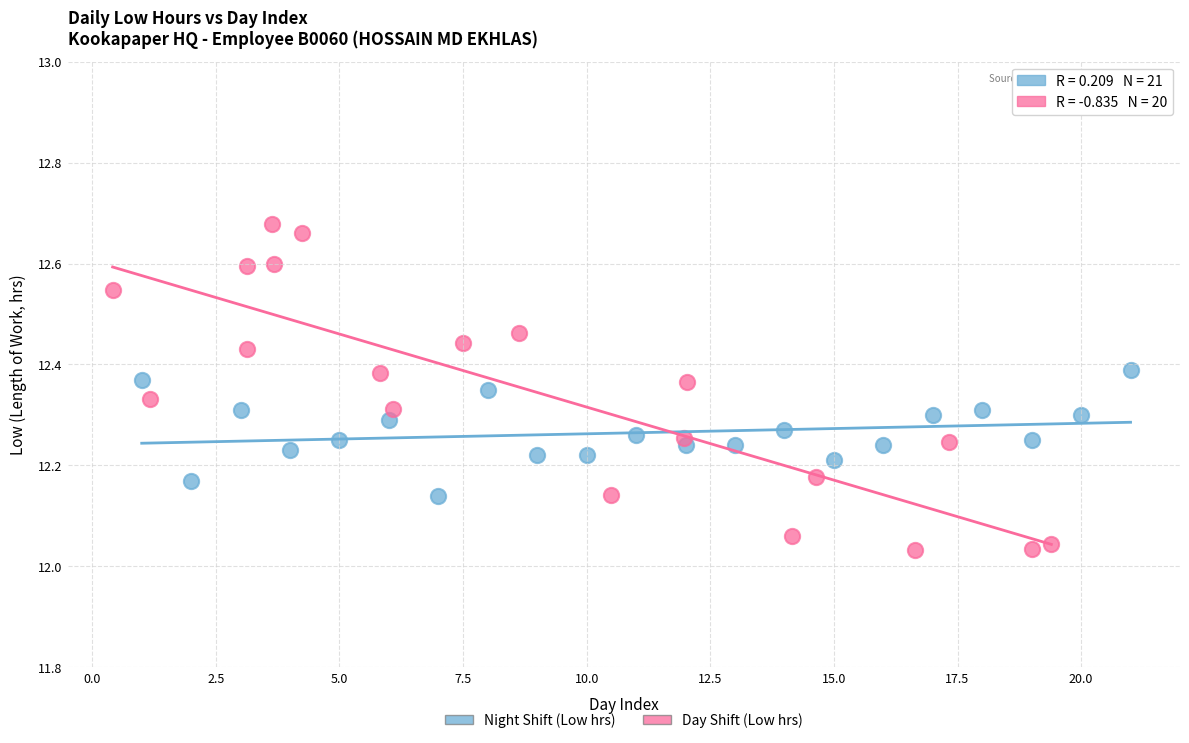

Which series has the widest spread of Y values?

Day Shift (Low hrs)